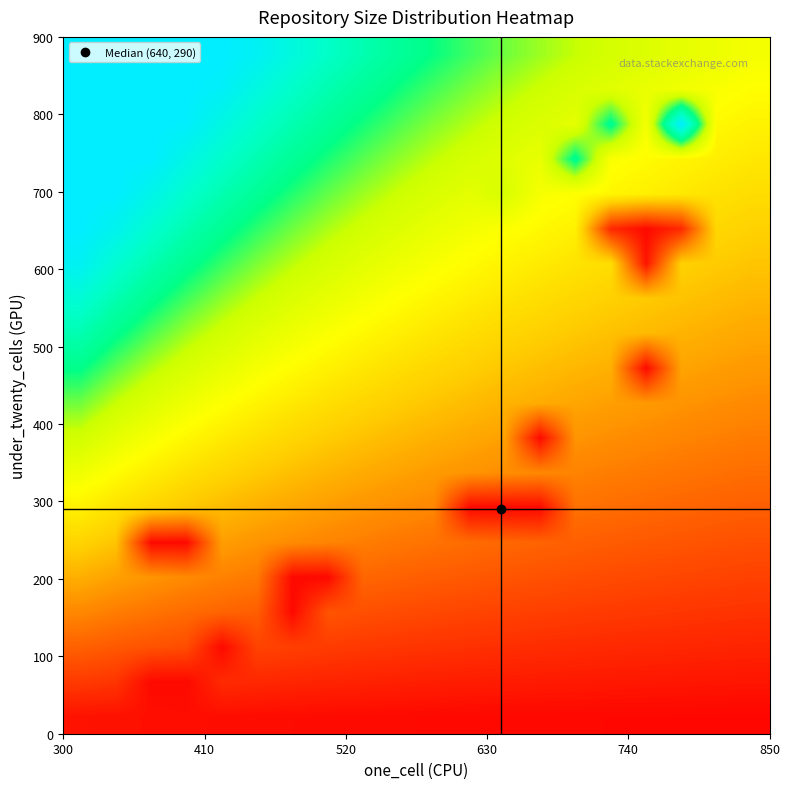

At how many categories does at least one series exceed 0?

20